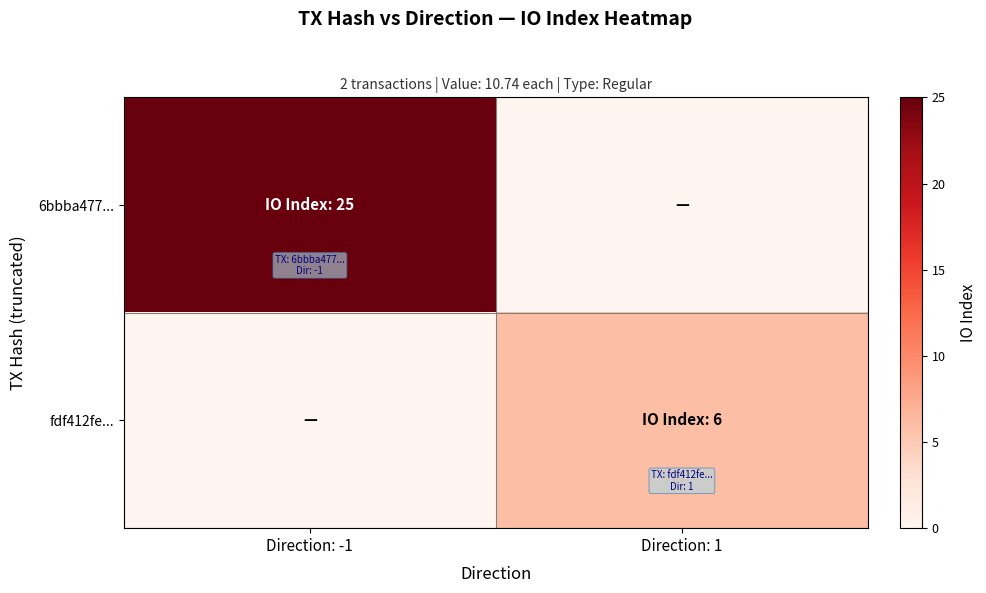

List the series in order of their overall mean, highest first.

6bbba477..., fdf412fe...